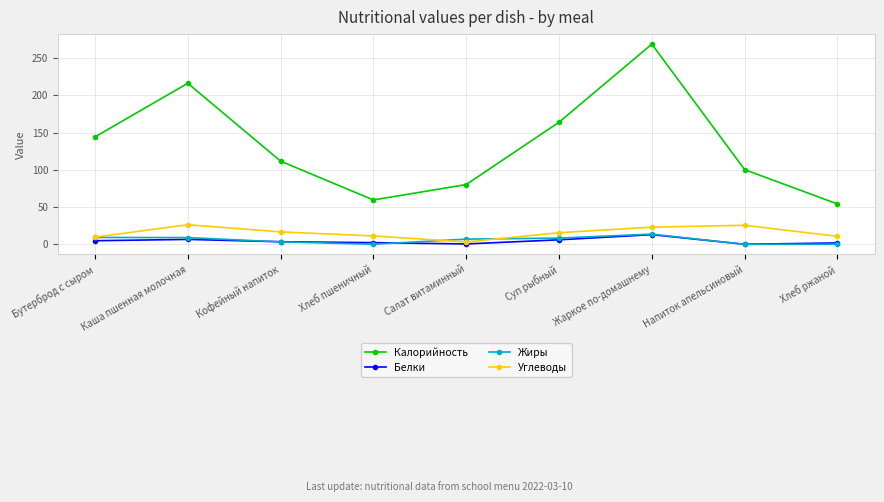

At which category is the sum across all series the highest?

Жаркое по-домашнему